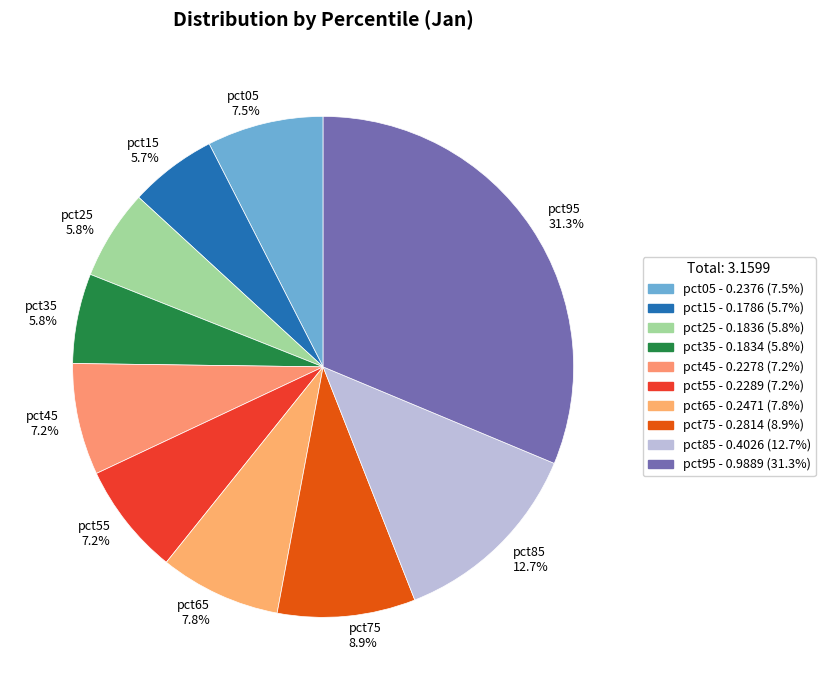

Count the number of slices in the pie.

10